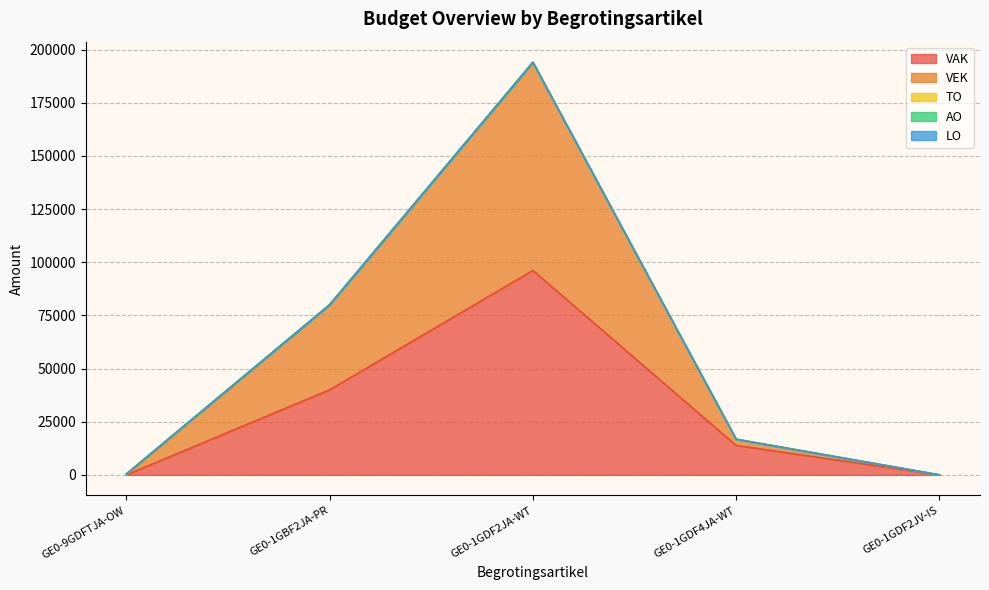

How many data points in VAK are above 13850?

2